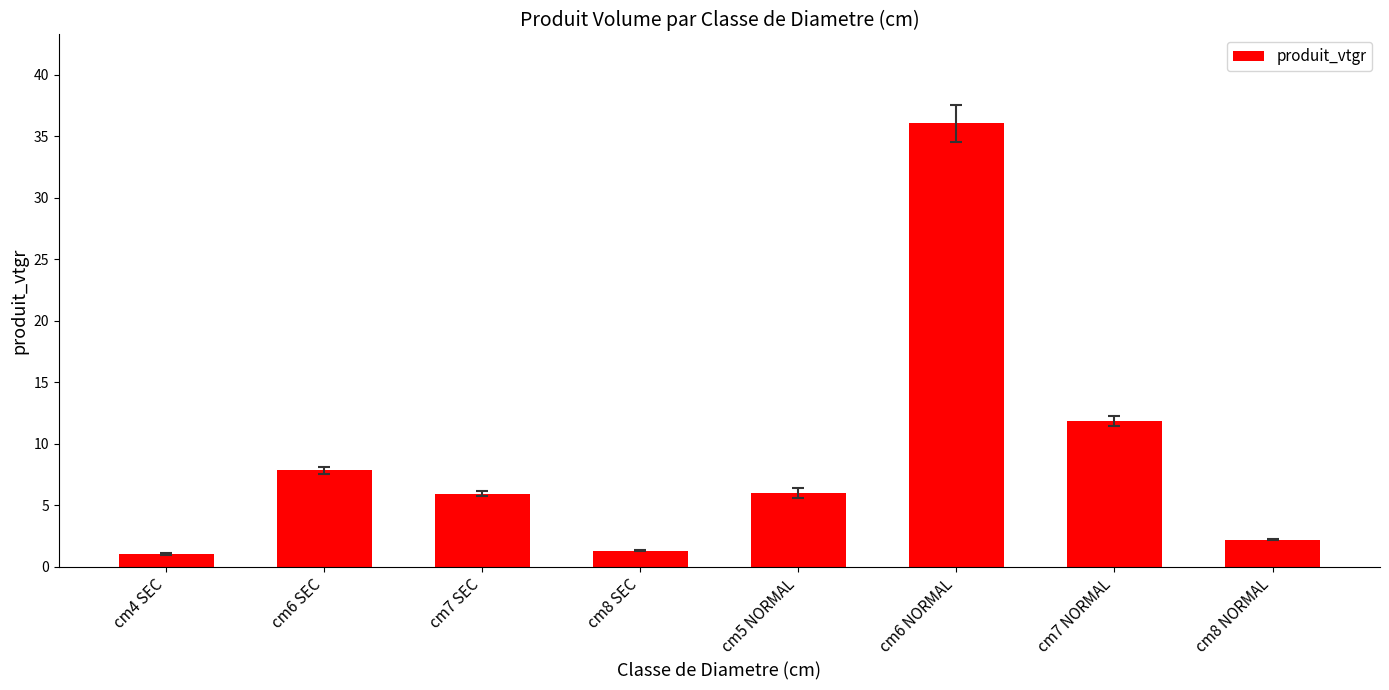

Which has a higher value, cm8 SEC or cm5 NORMAL?

cm5 NORMAL